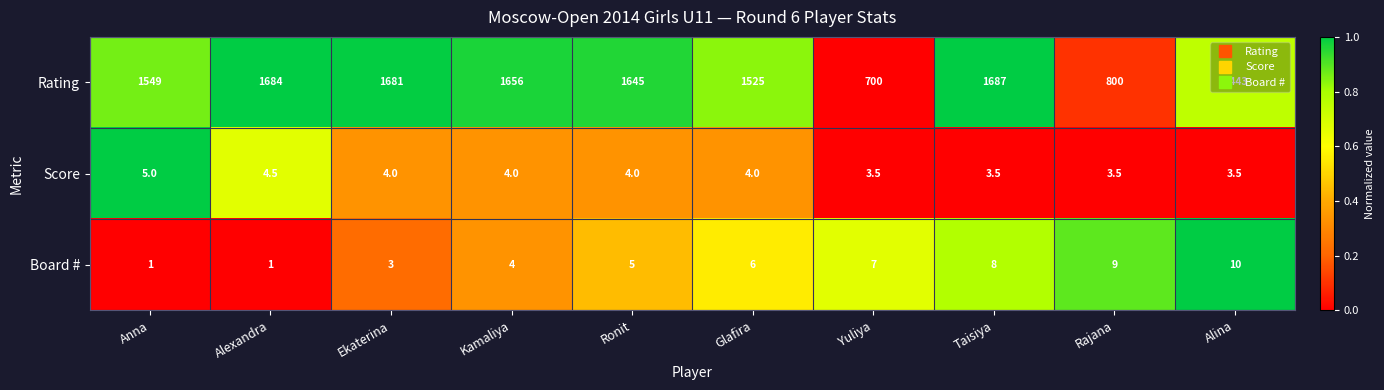

What is the difference between the Score values at Ronit and Rajana?

0.5